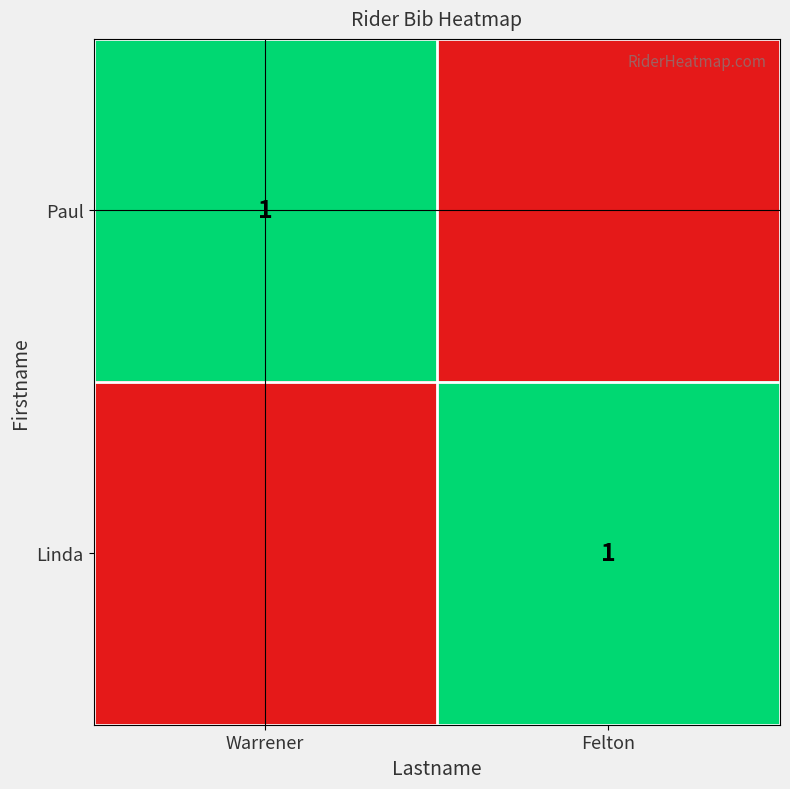

The value of Paul at Warrener is 2. True or false?

False